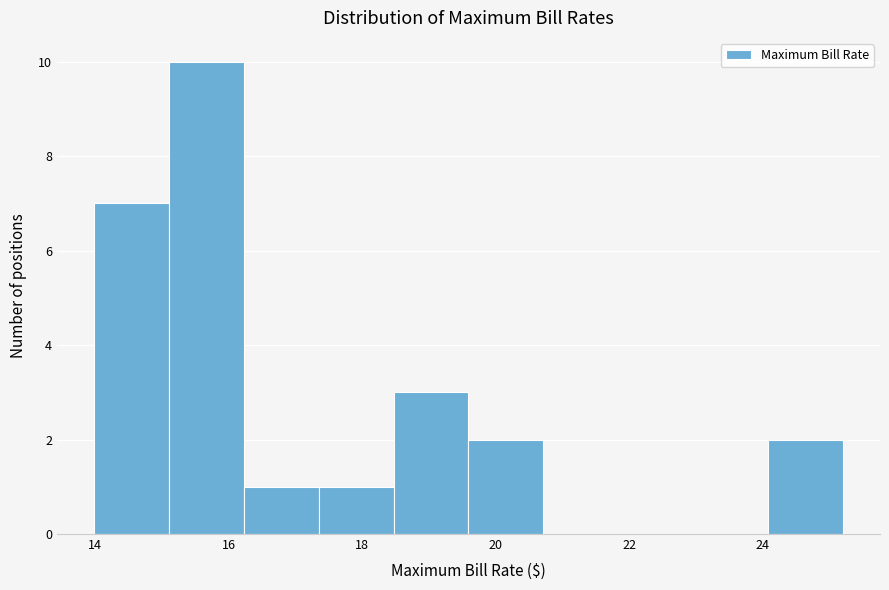

Reading left to right, transcribe this chart: for each bar, give the range it covers on the x-axis and its height. Neither the bar edges nor the heights are printed on the chart, so give them approximately, as read against the axes.

14.0 to 15.2: 7
15.2 to 16.2: 10
16.2 to 17.4: 1
17.4 to 18.4: 1
18.4 to 19.6: 3
19.6 to 20.8: 2
20.8 to 21.8: 0
21.8 to 23.0: 0
23.0 to 24.0: 0
24.0 to 25.2: 2